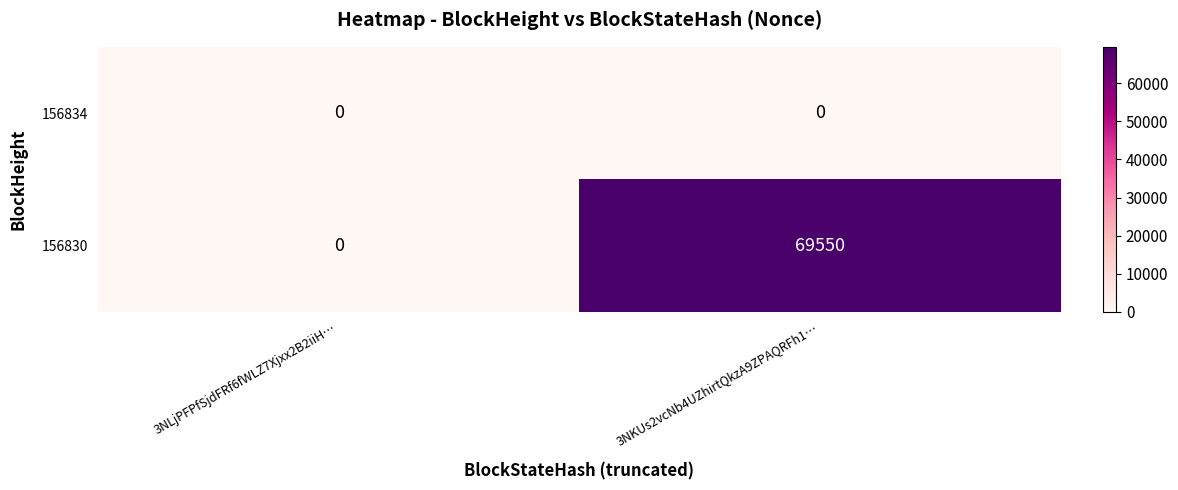

Reading left to right, transcribe all the data shown in this chart.

156834: 3NLjPFPfSjdFRf6fWLZ7Xjxx2B2iiH…=0	3NKUs2vcNb4UZhirtQkzA9ZPAQRFh1…=0
156830: 3NLjPFPfSjdFRf6fWLZ7Xjxx2B2iiH…=0	3NKUs2vcNb4UZhirtQkzA9ZPAQRFh1…=69550